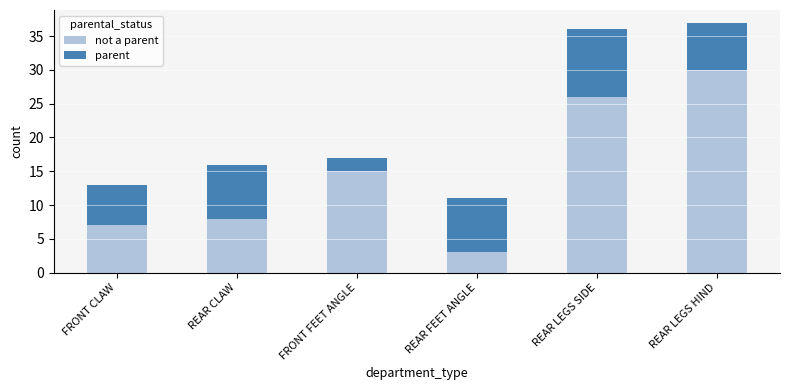

Does the chart contain stacked bars?

Yes